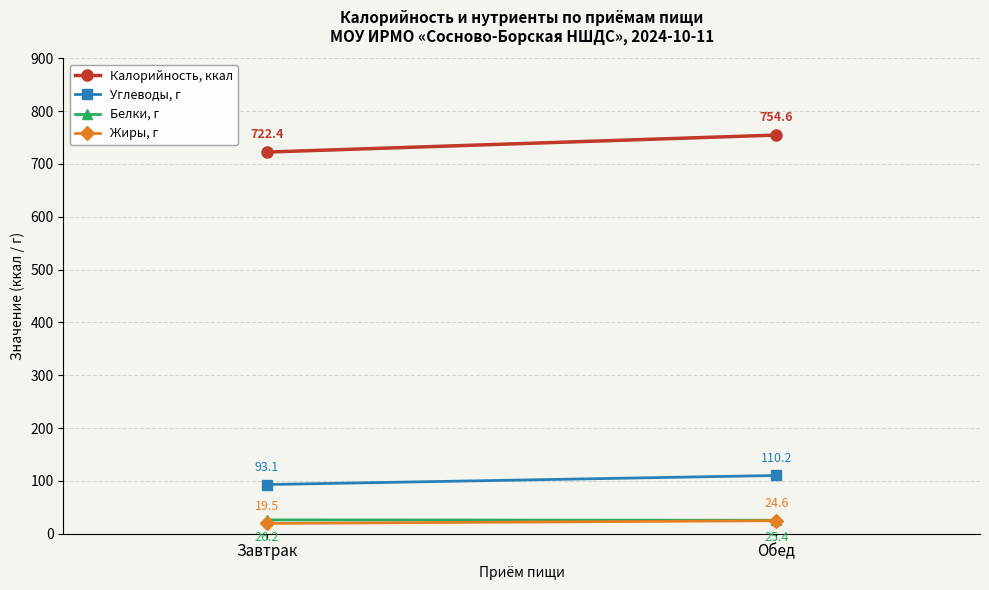

Which has a higher value, Обед or Завтрак?

Обед